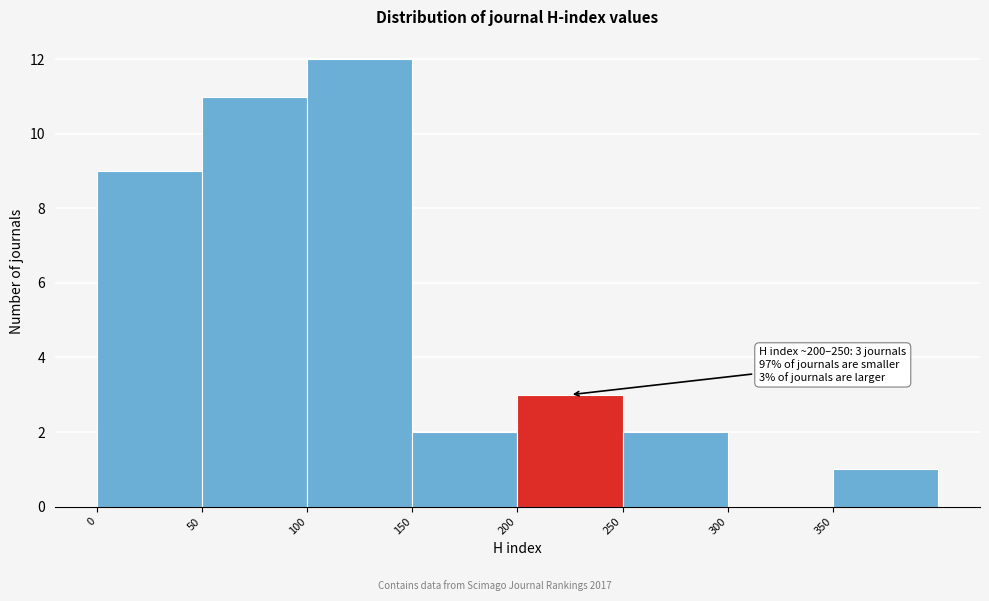

Over which range of the x-axis is the bar tallest?

100 to 150